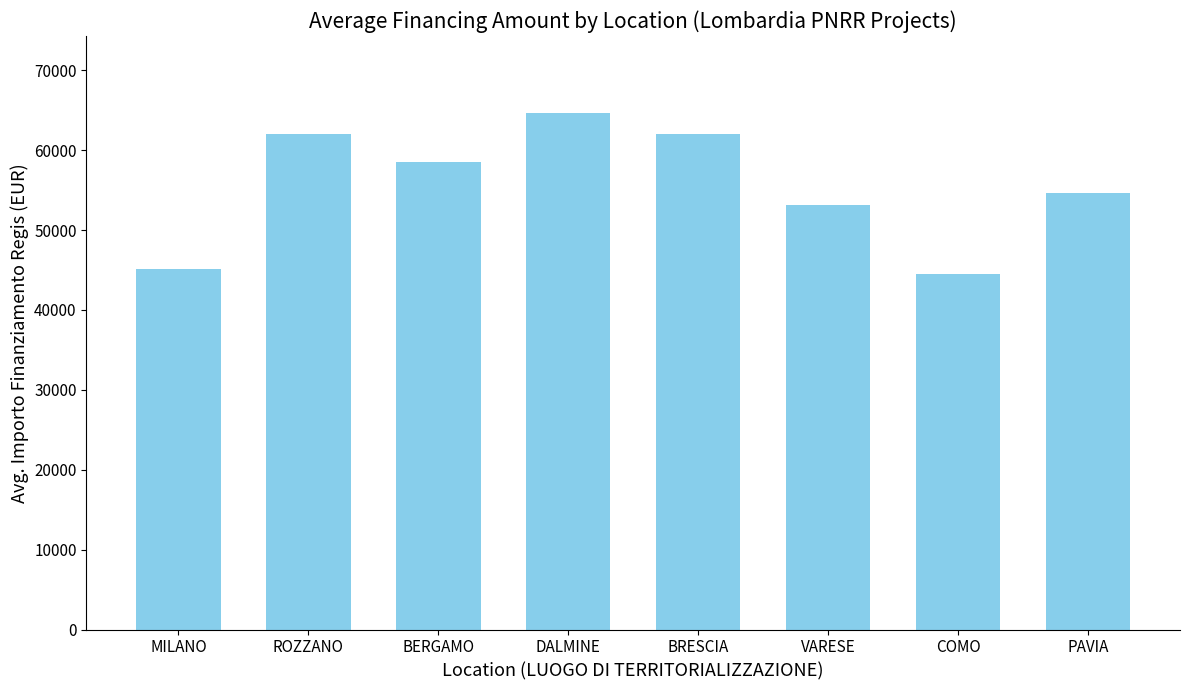

What is the difference between the second highest and minimum values?

17614.3